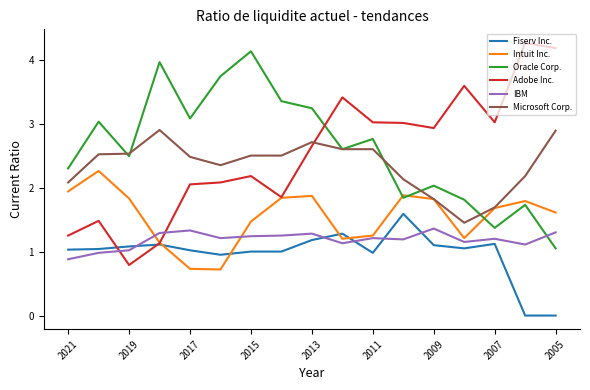

True or false: Oracle Corp. and Adobe Inc. cross at least once.

True